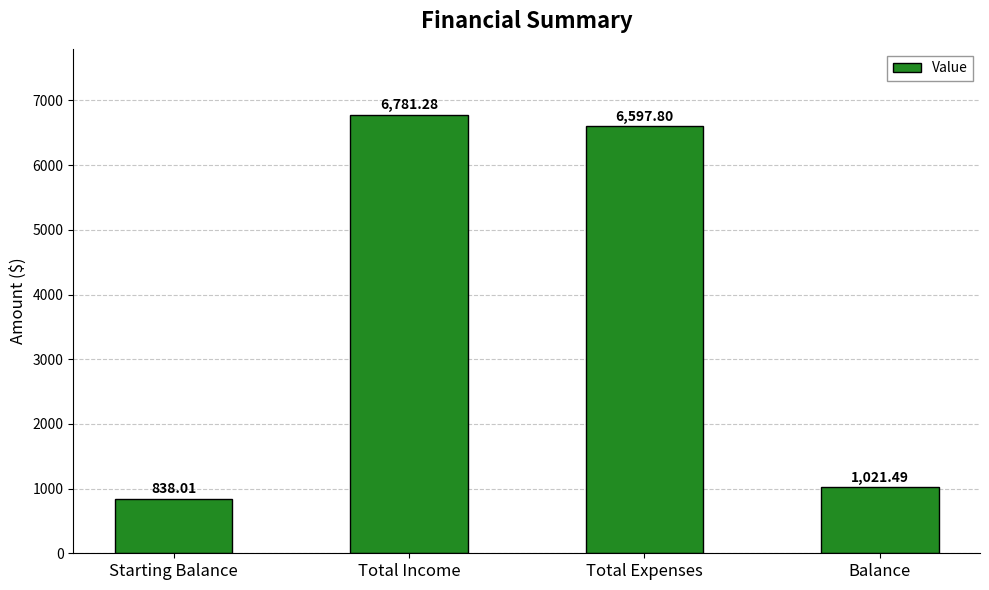

What is the greatest value displayed?

6781.3